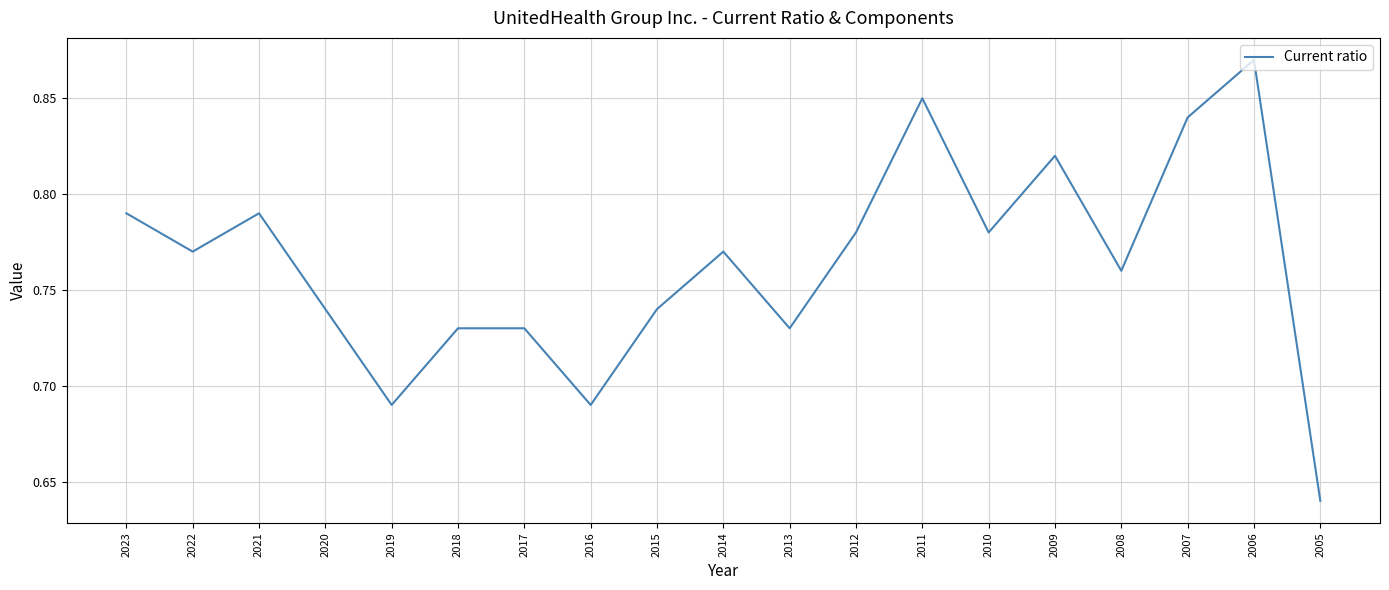

What is the change in value from 2011 to 2005?

-0.2